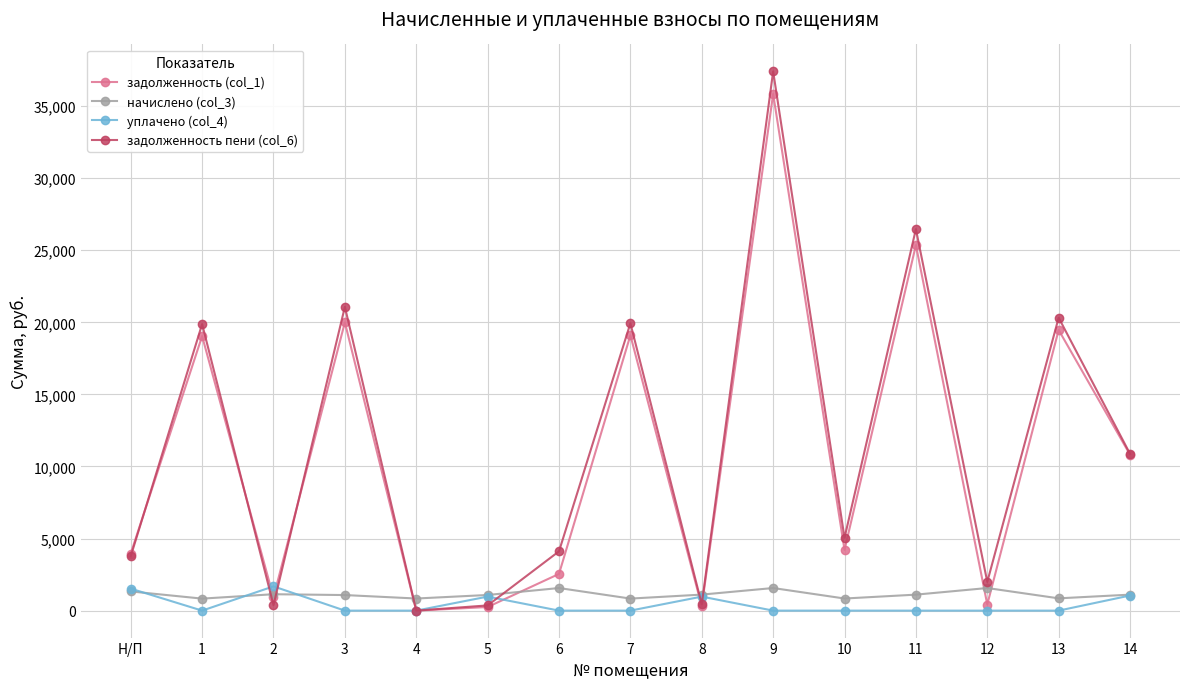

What is the sum of all задолженность пени (col_6) values?

172071.6